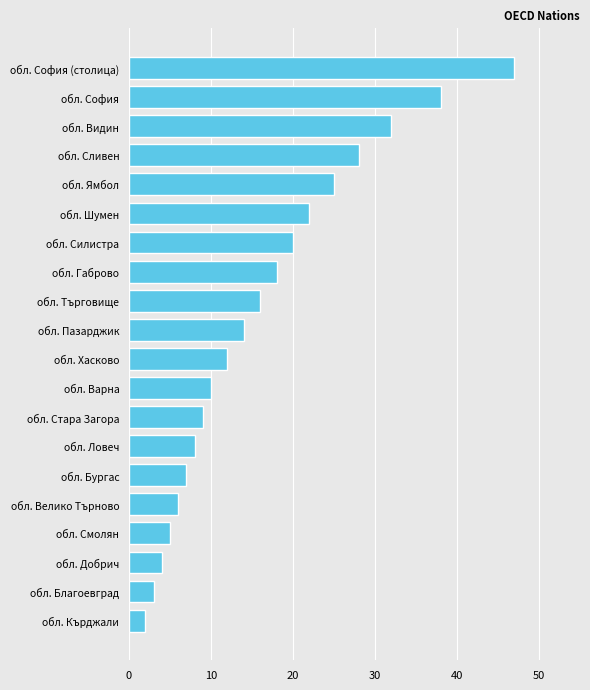

What is the change in value from обл. Ямбол to обл. Търговище?

-9